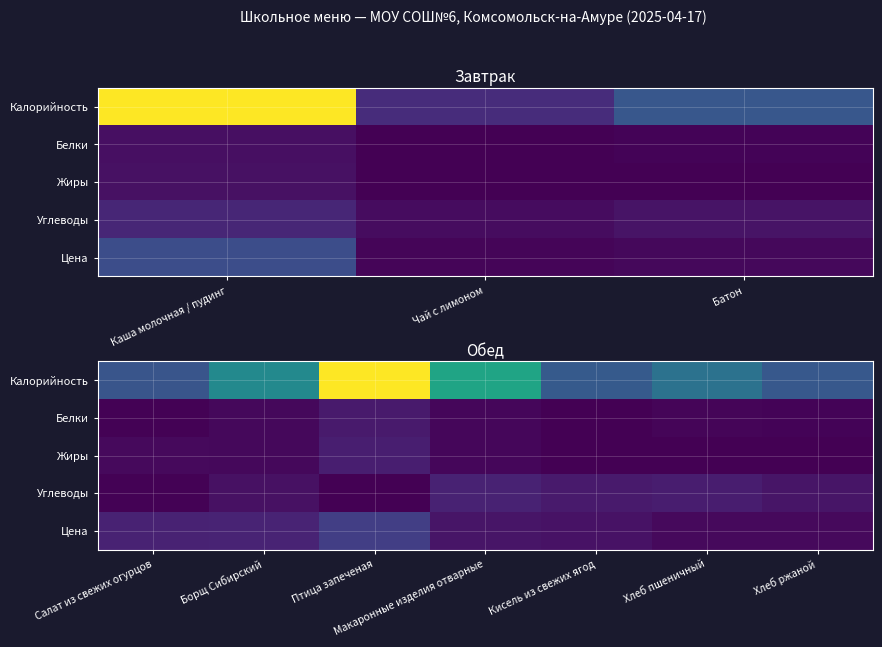

Count the number of data series in this chart.

5